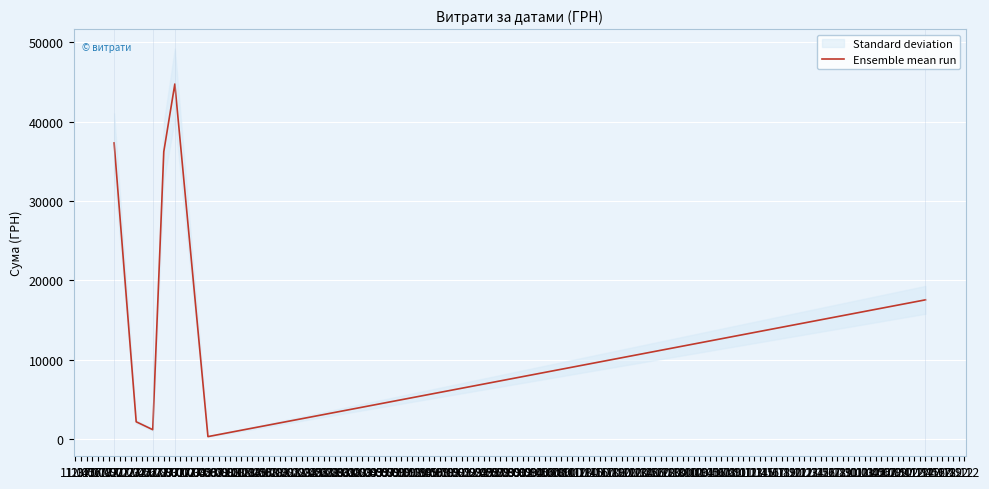

How many data points does each series have?

7